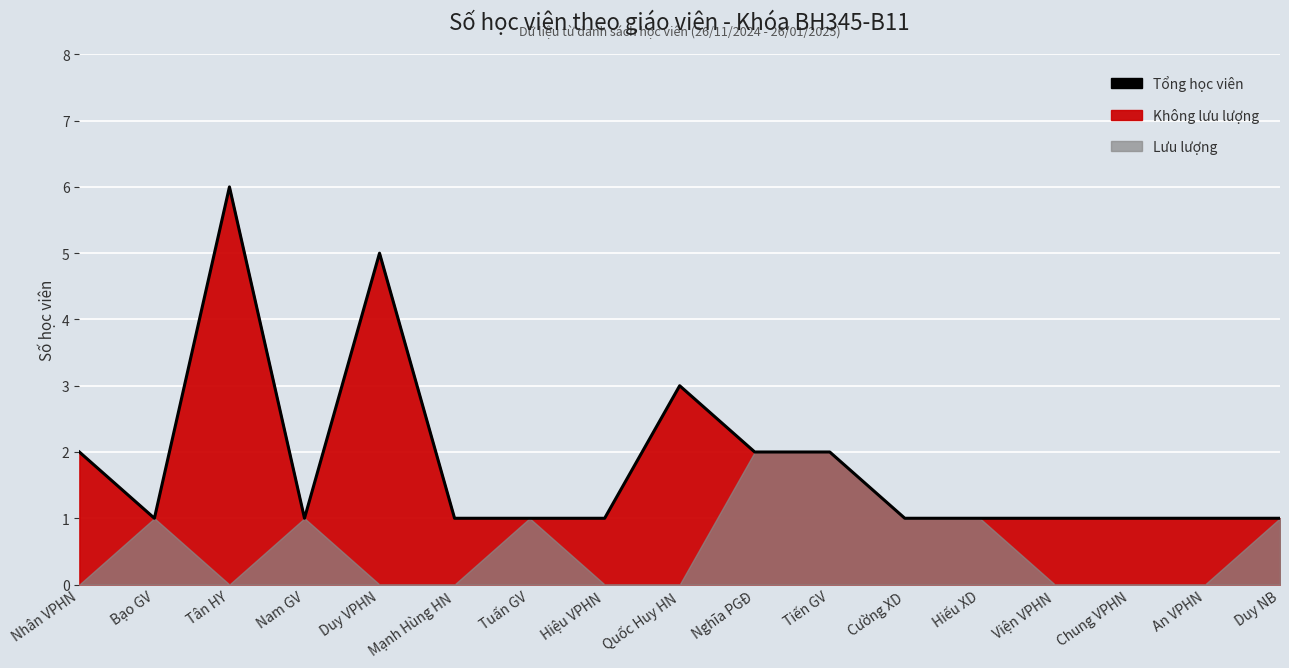

At which category does the data reach its first local peak?

Tân HY